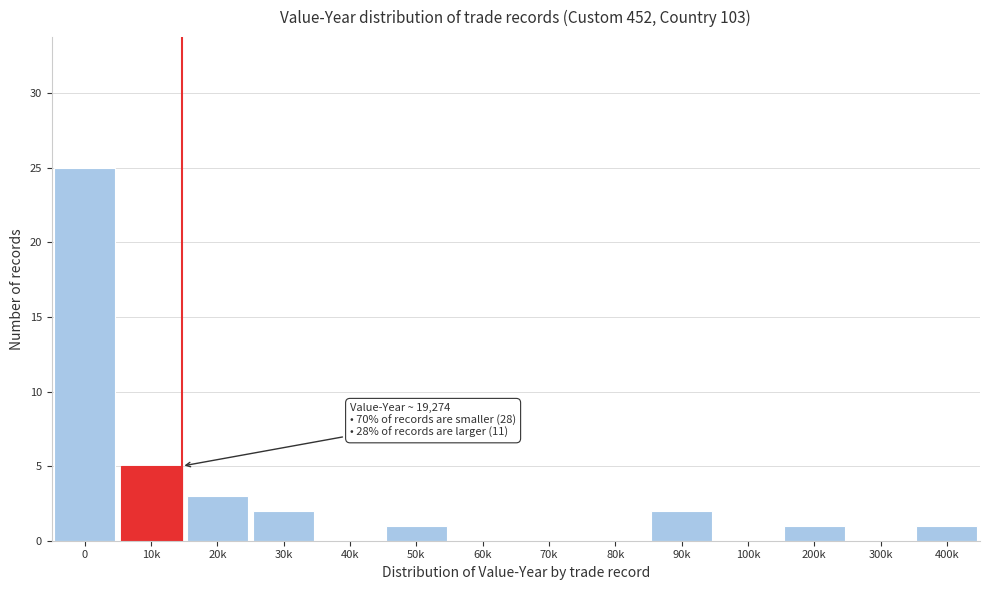

Reading left to right, transcribe all the data shown in this chart.

0=25	10k=5	20k=3	30k=2	40k=0	50k=1	60k=0	70k=0	80k=0	90k=2	100k=0	200k=1	300k=0	400k=1